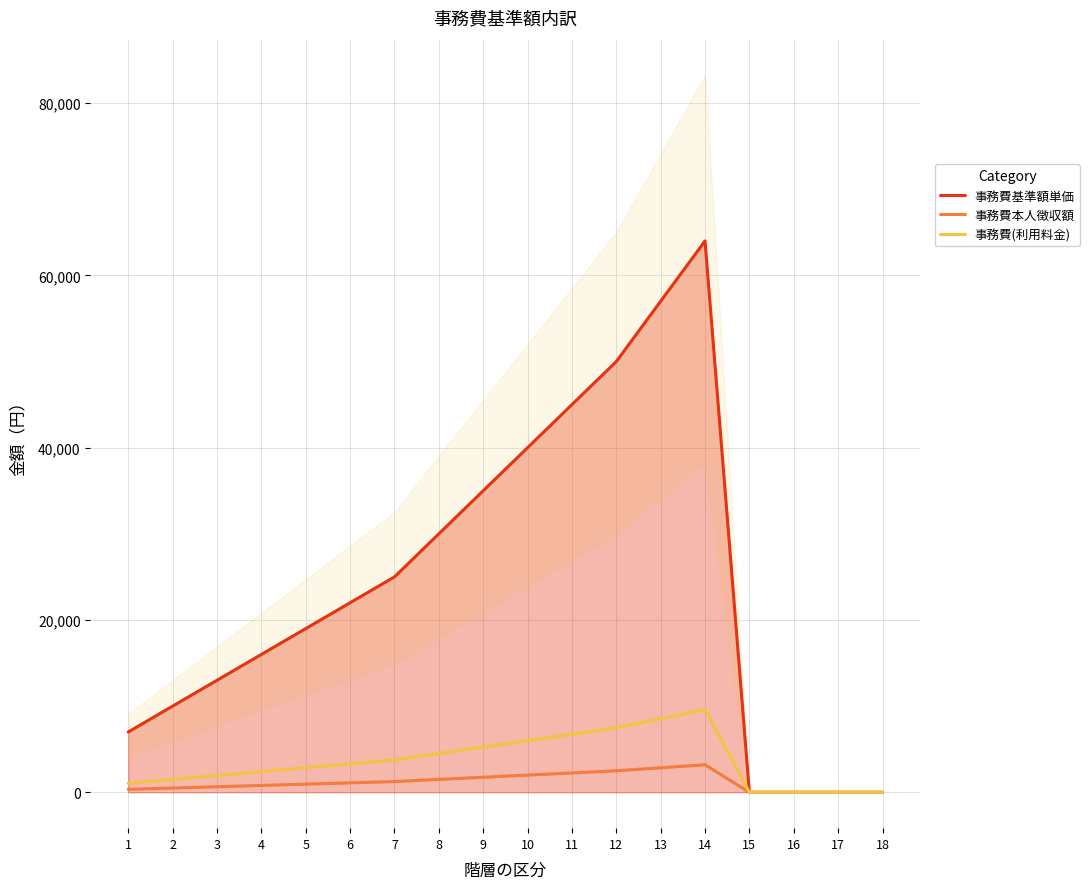

What is the sum of all 事務費基準額単価 values?

433000